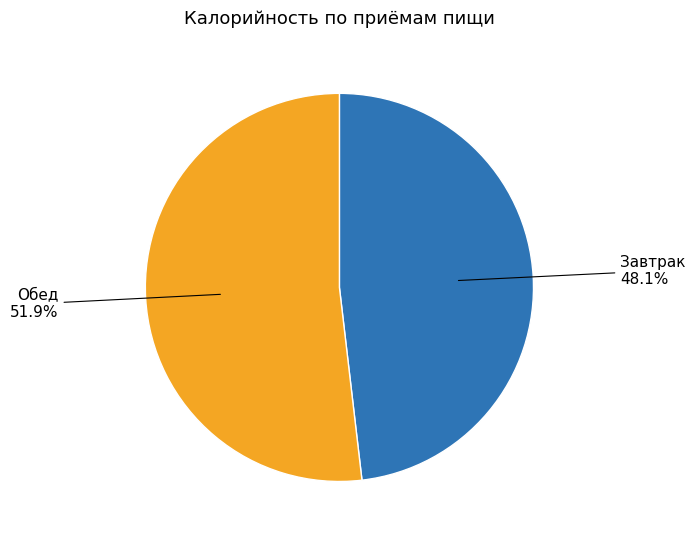

Count the number of slices in the pie.

2